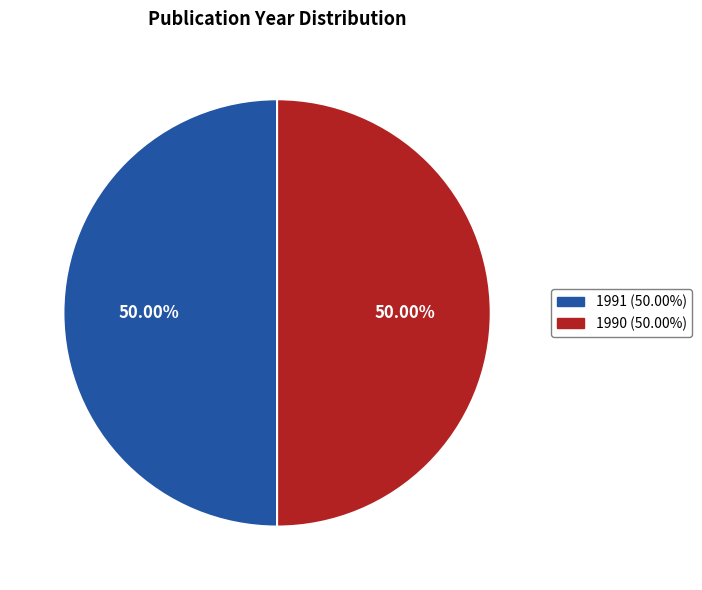

What is the ratio of the value at 1991 to the value at 1990?

1.0